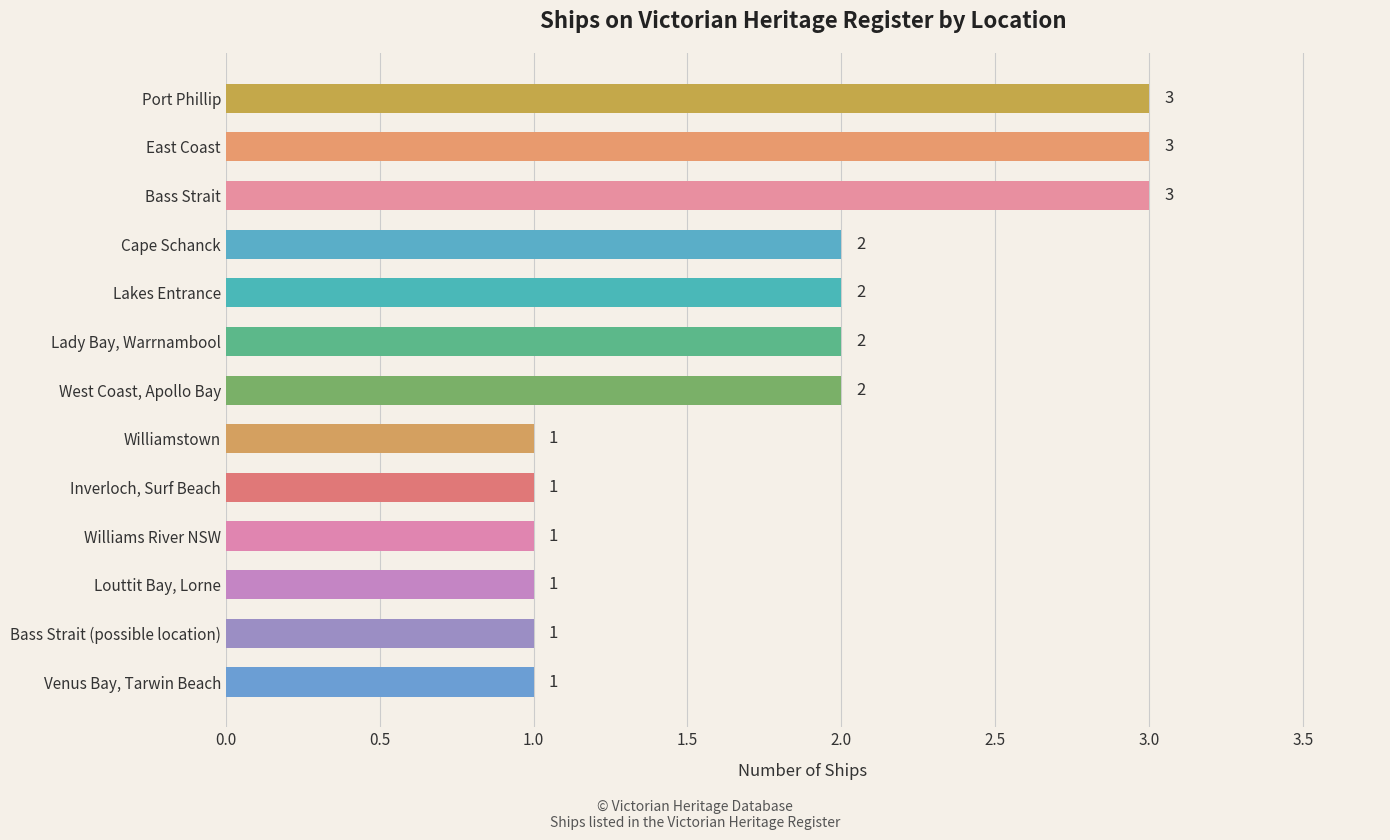

What is the smallest value displayed?

1